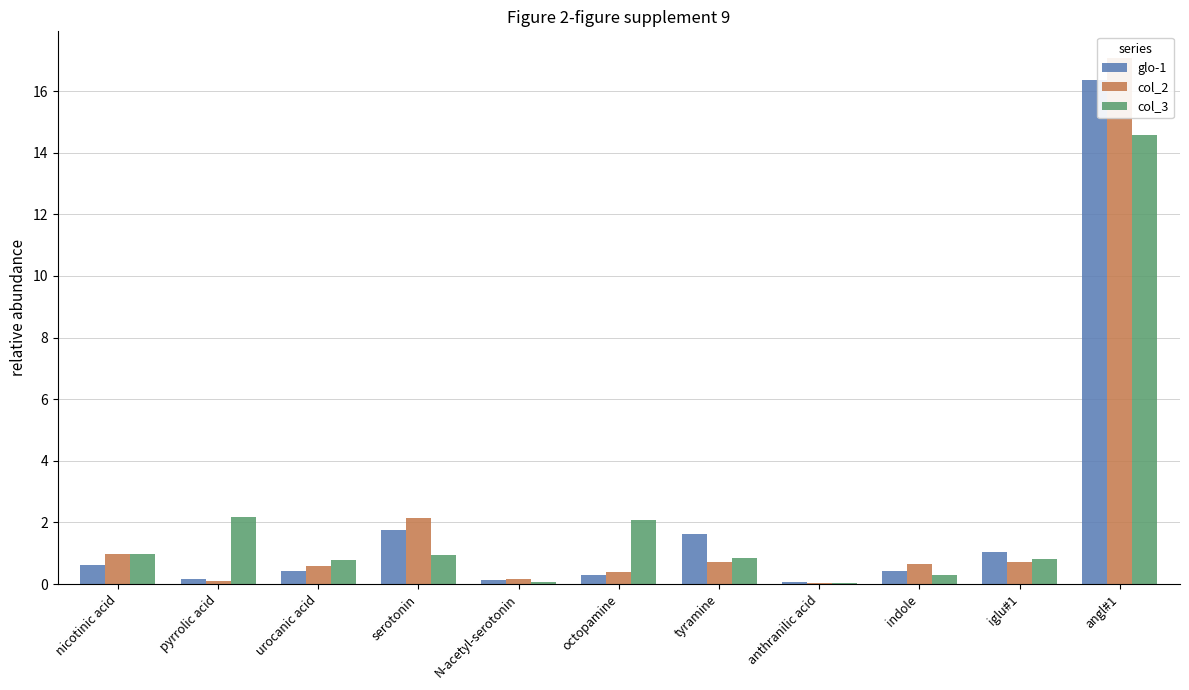

At which category is the sum across all series the highest?

angl#1